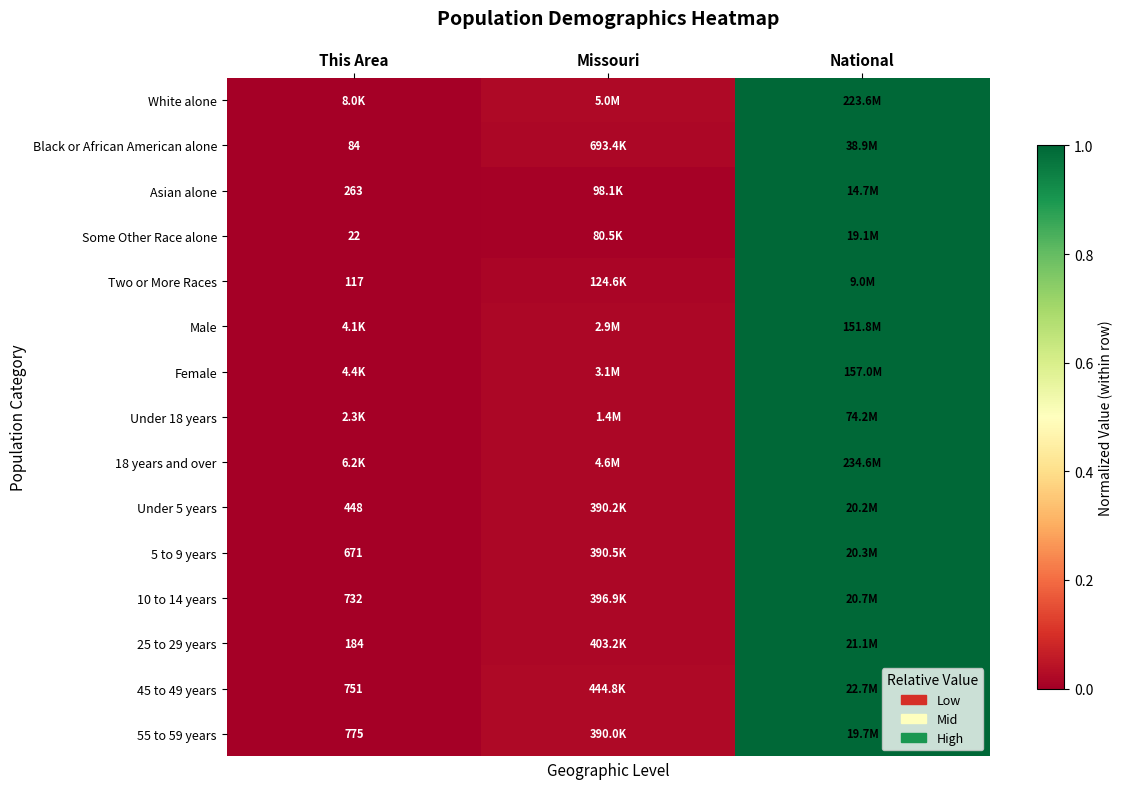

What is the difference between the maximum and minimum values in the White alone series?

1.0